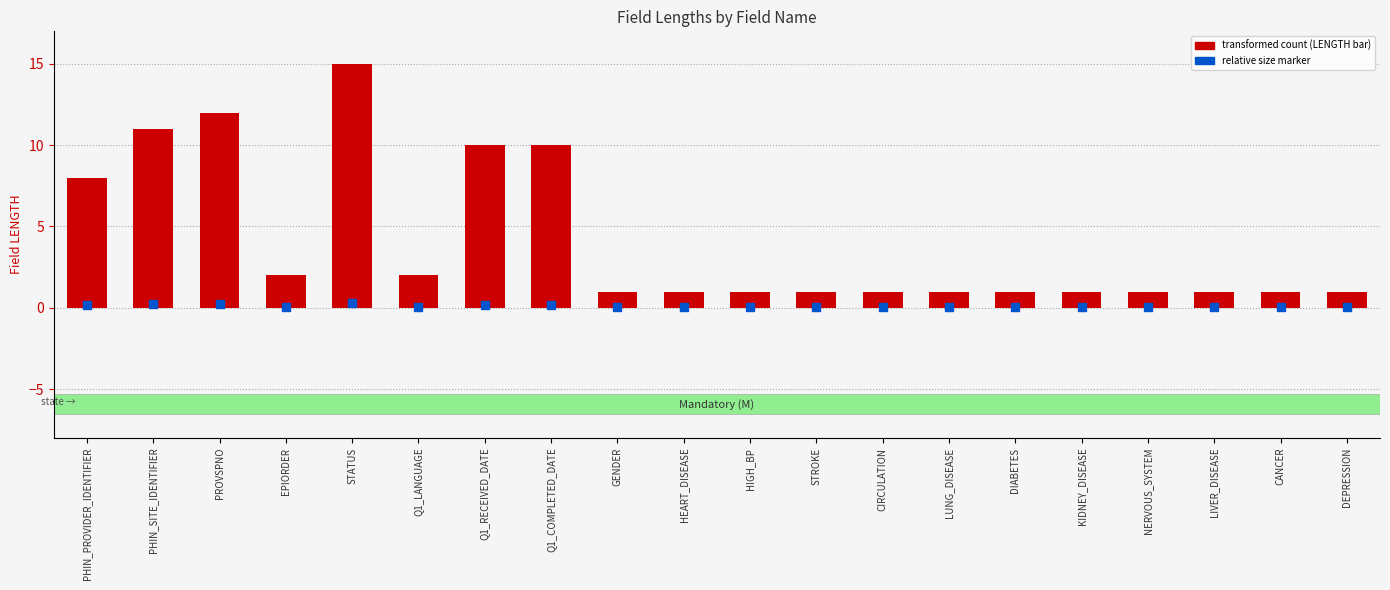

At which category is the sum across all series the highest?

STATUS